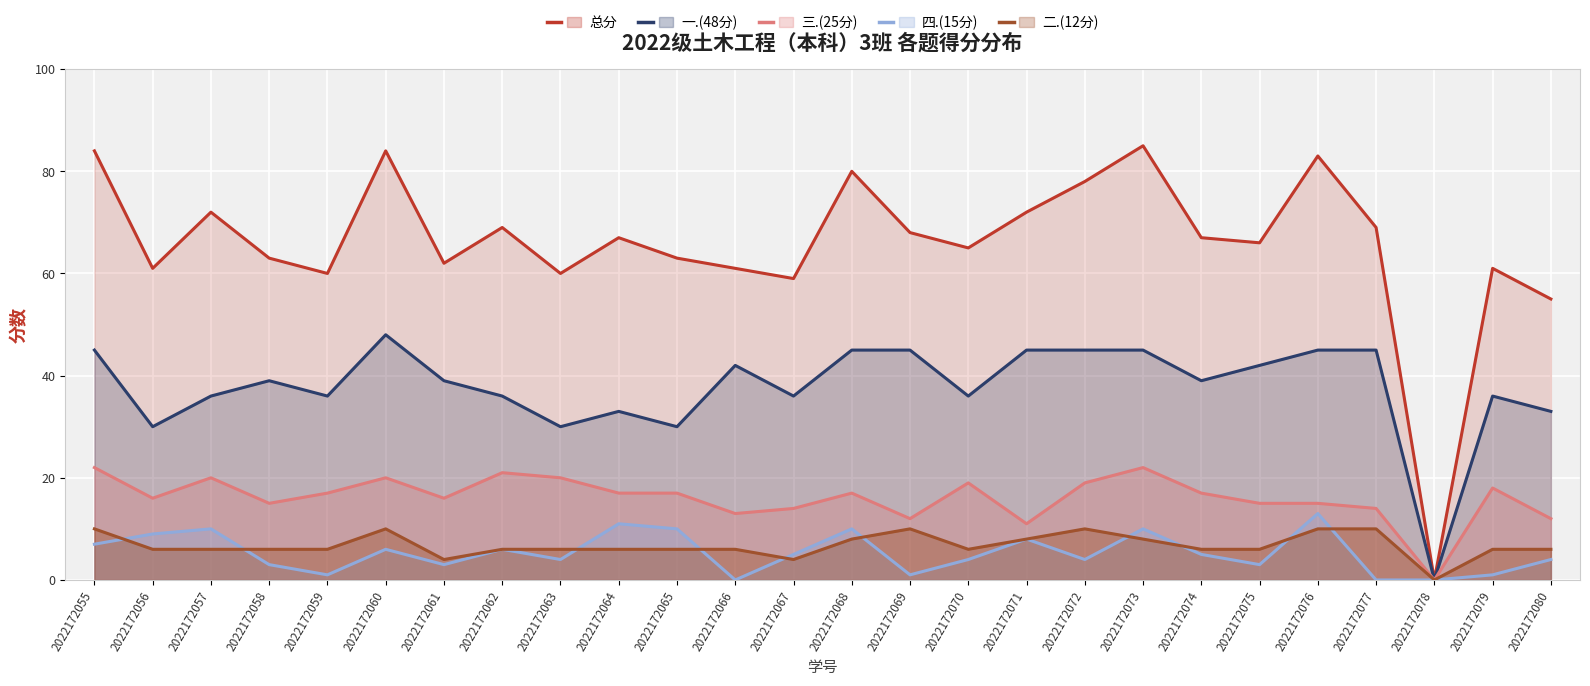

What is the difference between the second highest and minimum values in the 二.(12分) series?

10